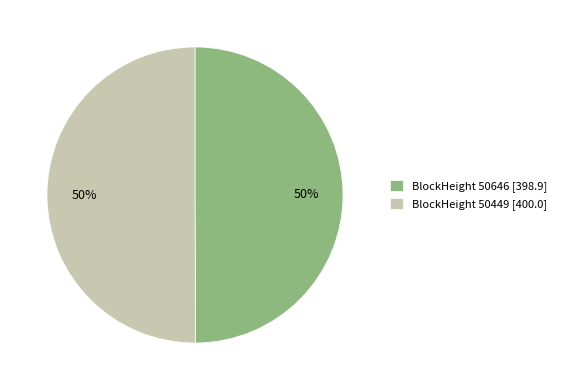

To the nearest percent, what is the combined percentage of BlockHeight 50646 [398.9] and BlockHeight 50449 [400.0]?

100%